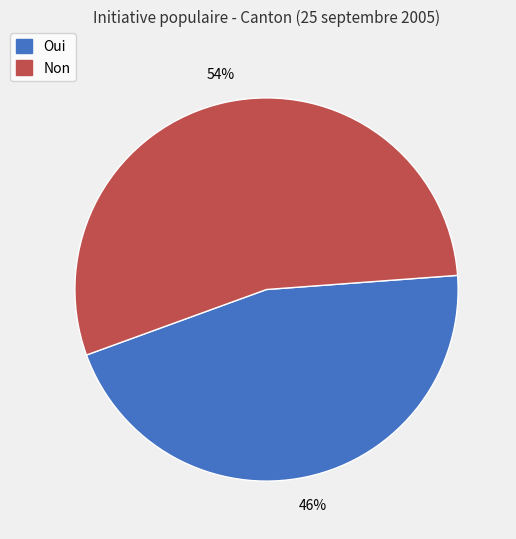

Rank the categories by value from highest to lowest.

Non, Oui